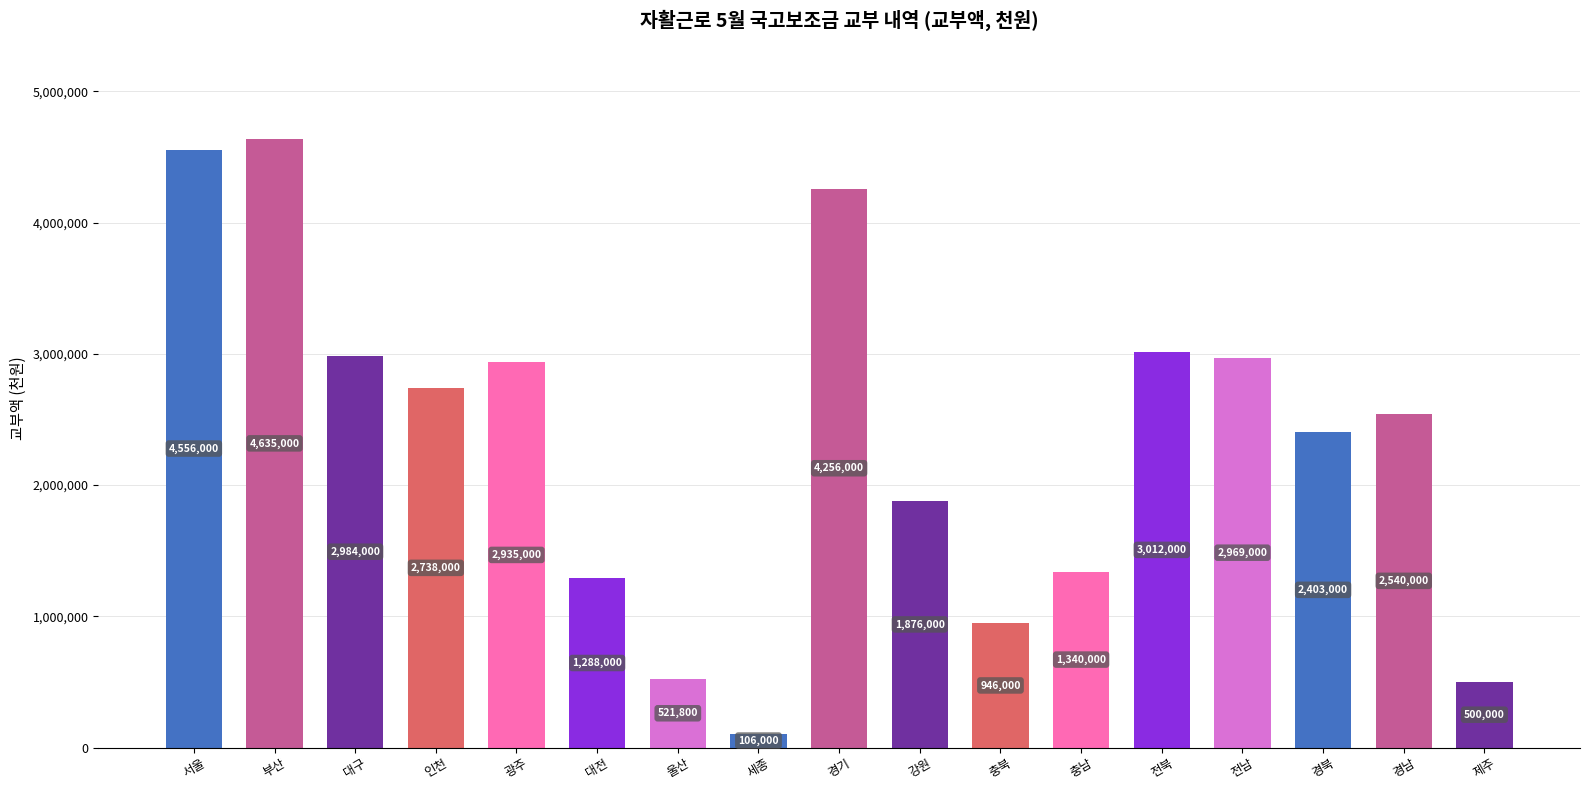

What is the difference between the second highest and second lowest values?

4056000